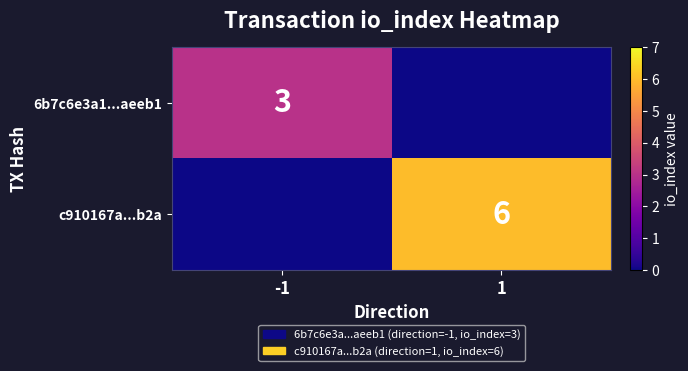

Between -1 and 1, which is larger?

-1